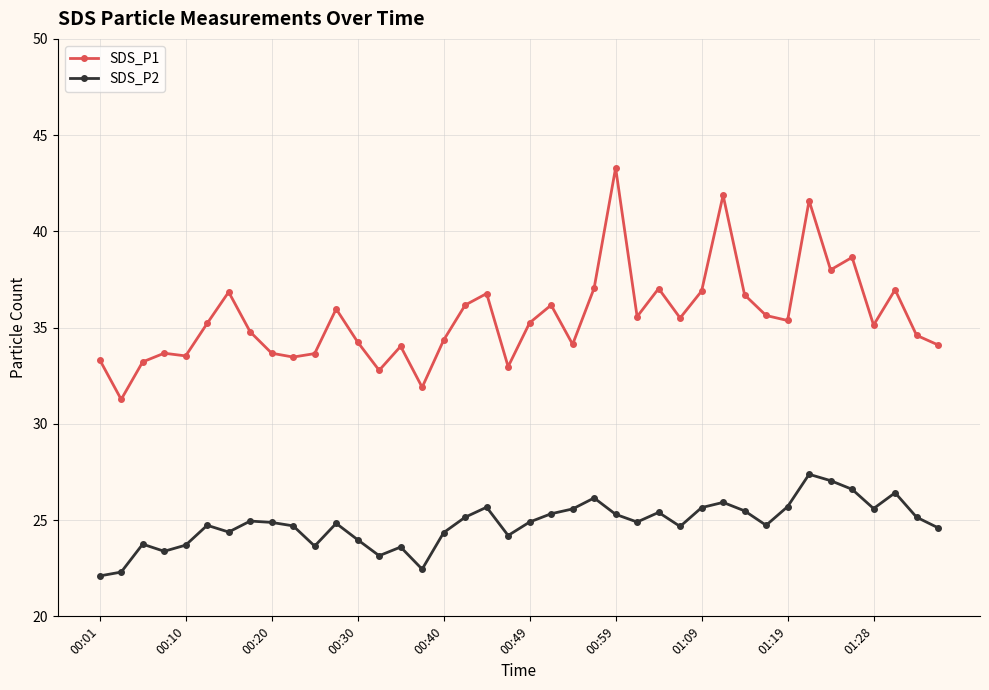

Rank the series by their average value, from lowest to highest.

SDS_P2, SDS_P1